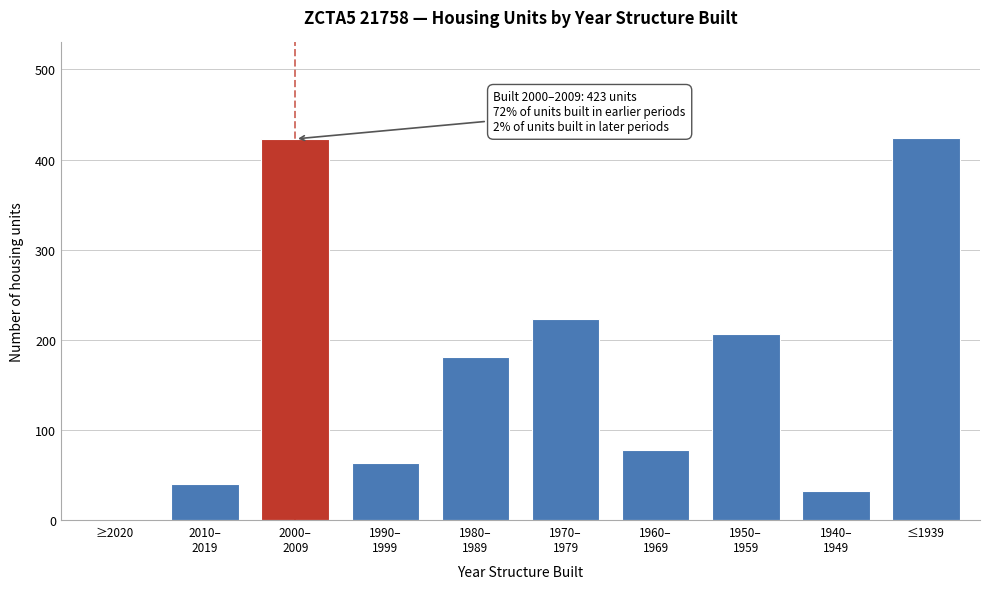

What is the maximum value shown in the chart?

424